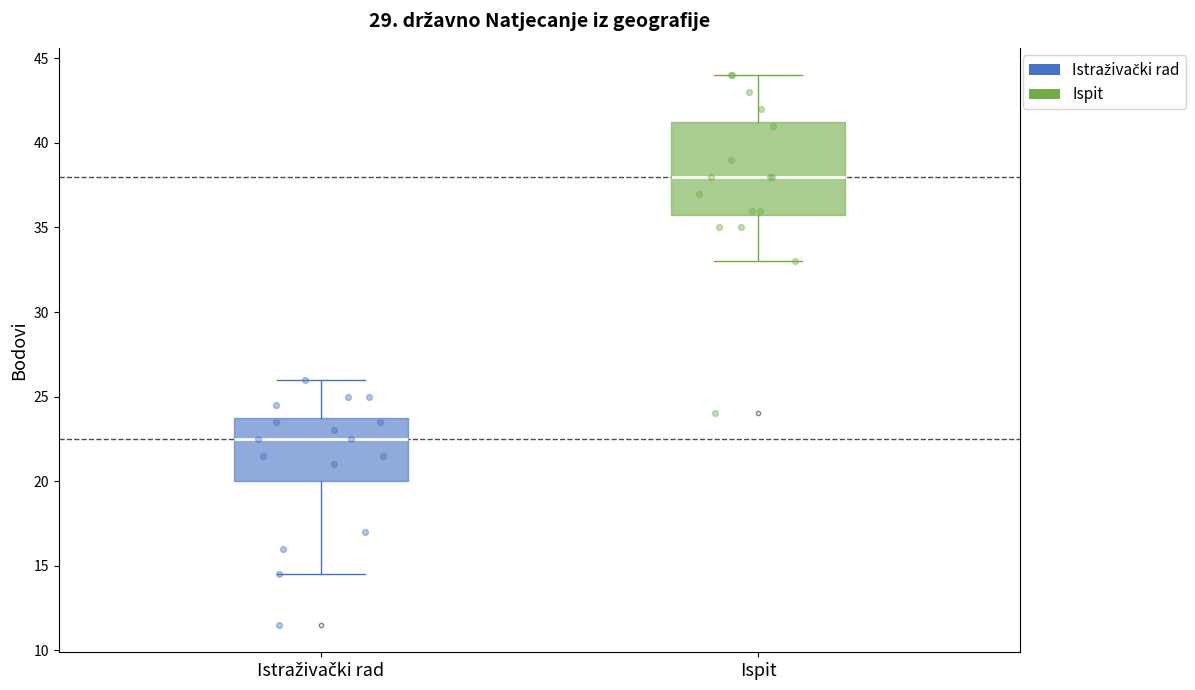

Which box's median line is the highest?

Ispit